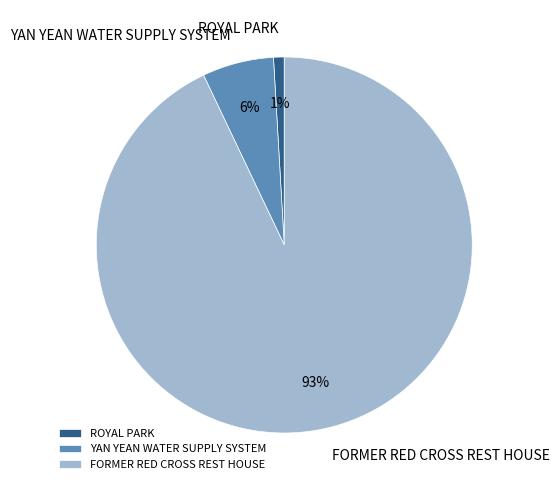

How many slices are in this pie chart?

3